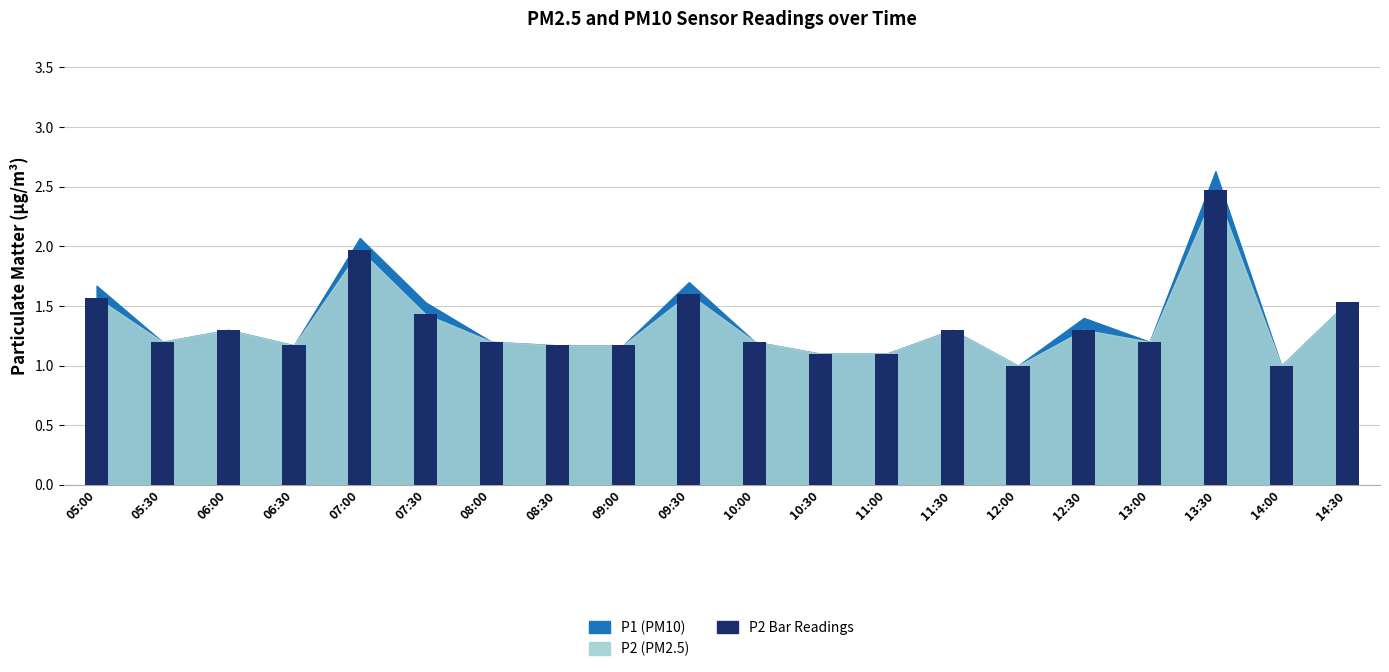

How many distinct data groups are displayed?

1